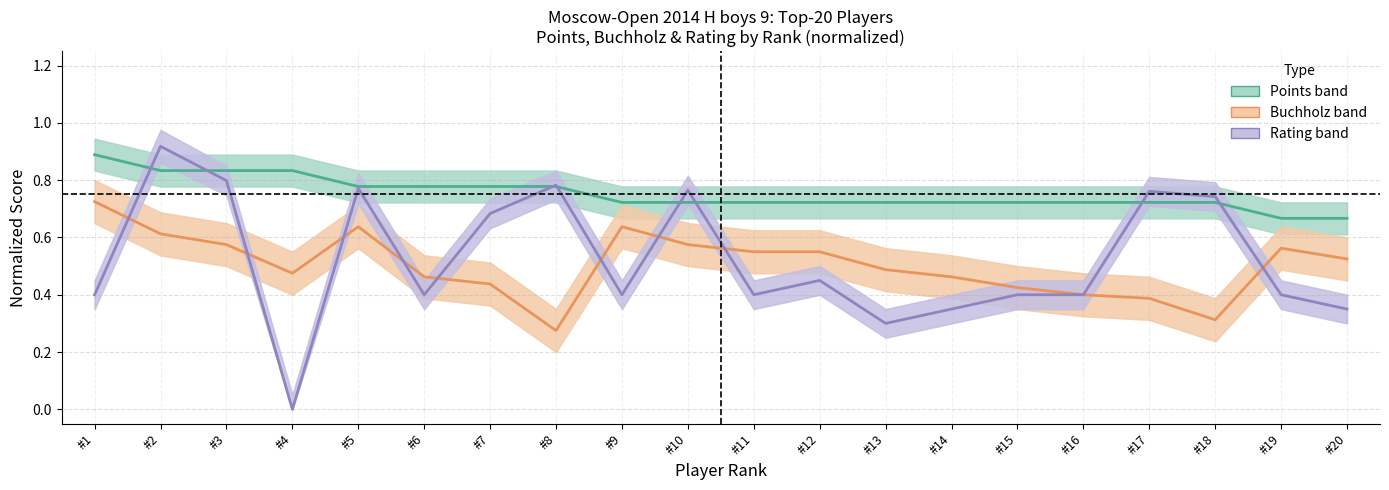

What is the value of the Rating (normalized) point at the 5th from the left?

0.8